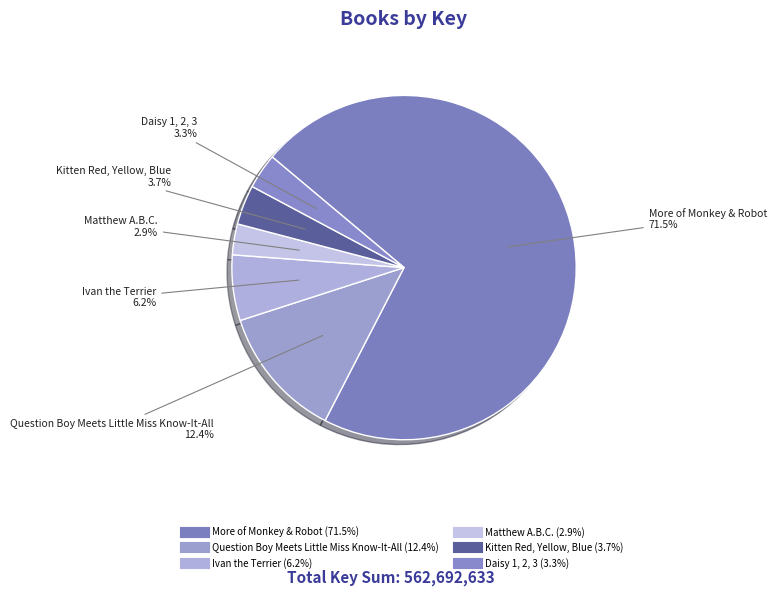

How many segments does this pie chart have?

6